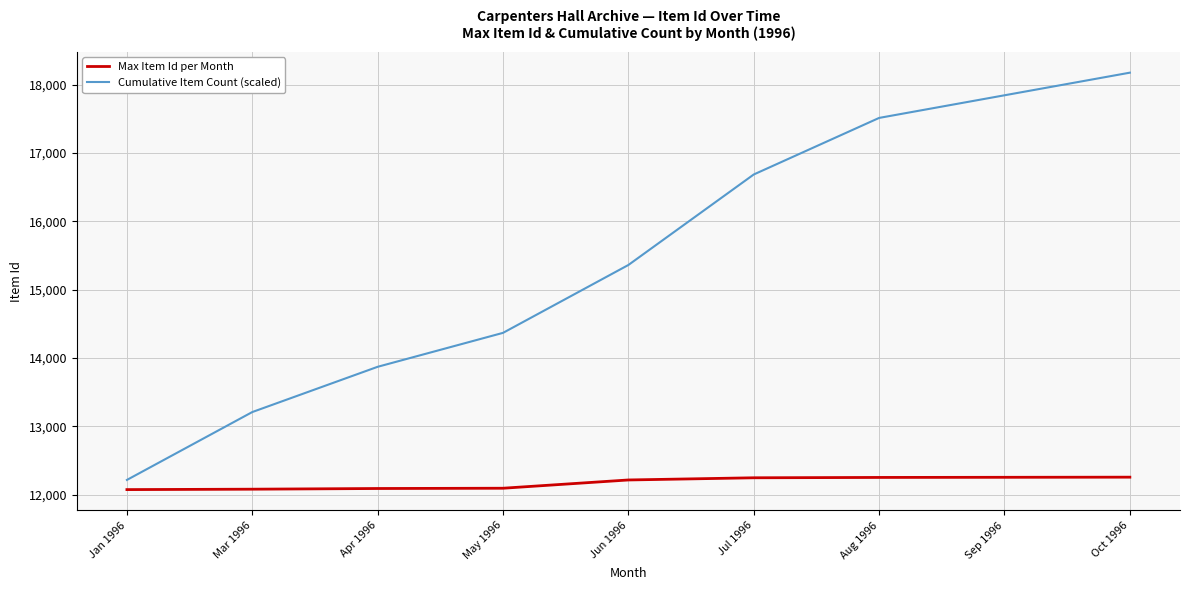

What is the total value across all series at May 1996?

26462.7